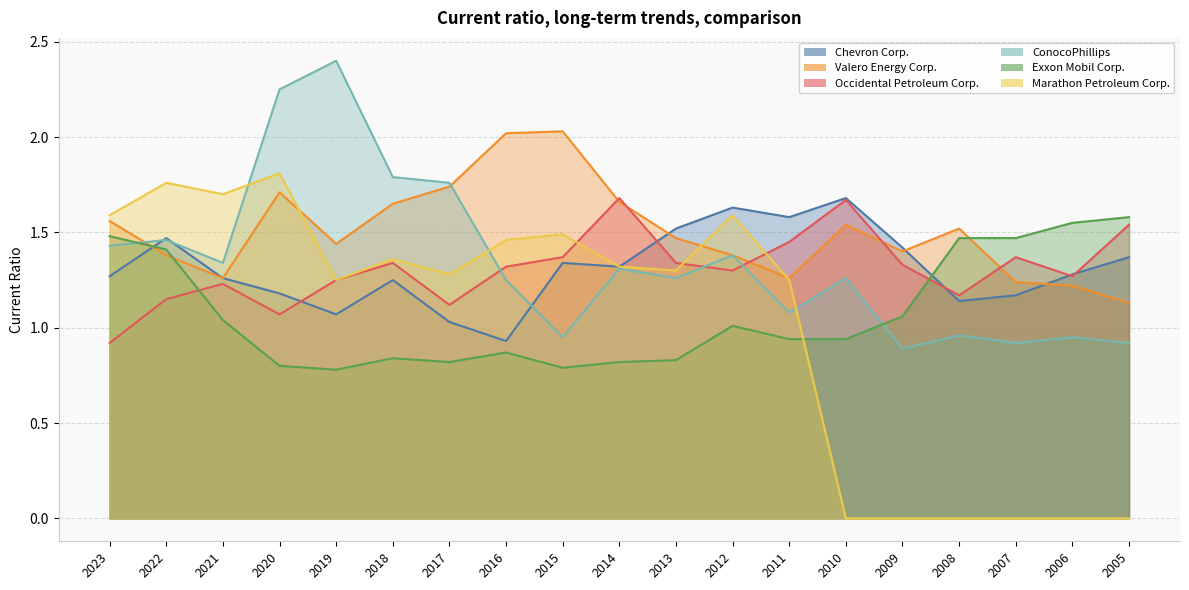

Where does the ConocoPhillips series first go above 1?

2023